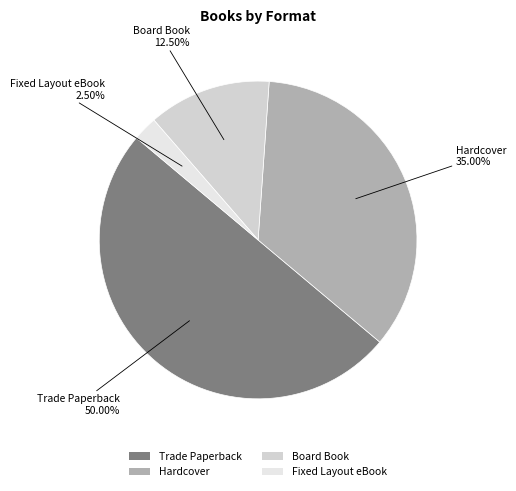

What percentage is NOT represented by Trade Paperback?

50.0%